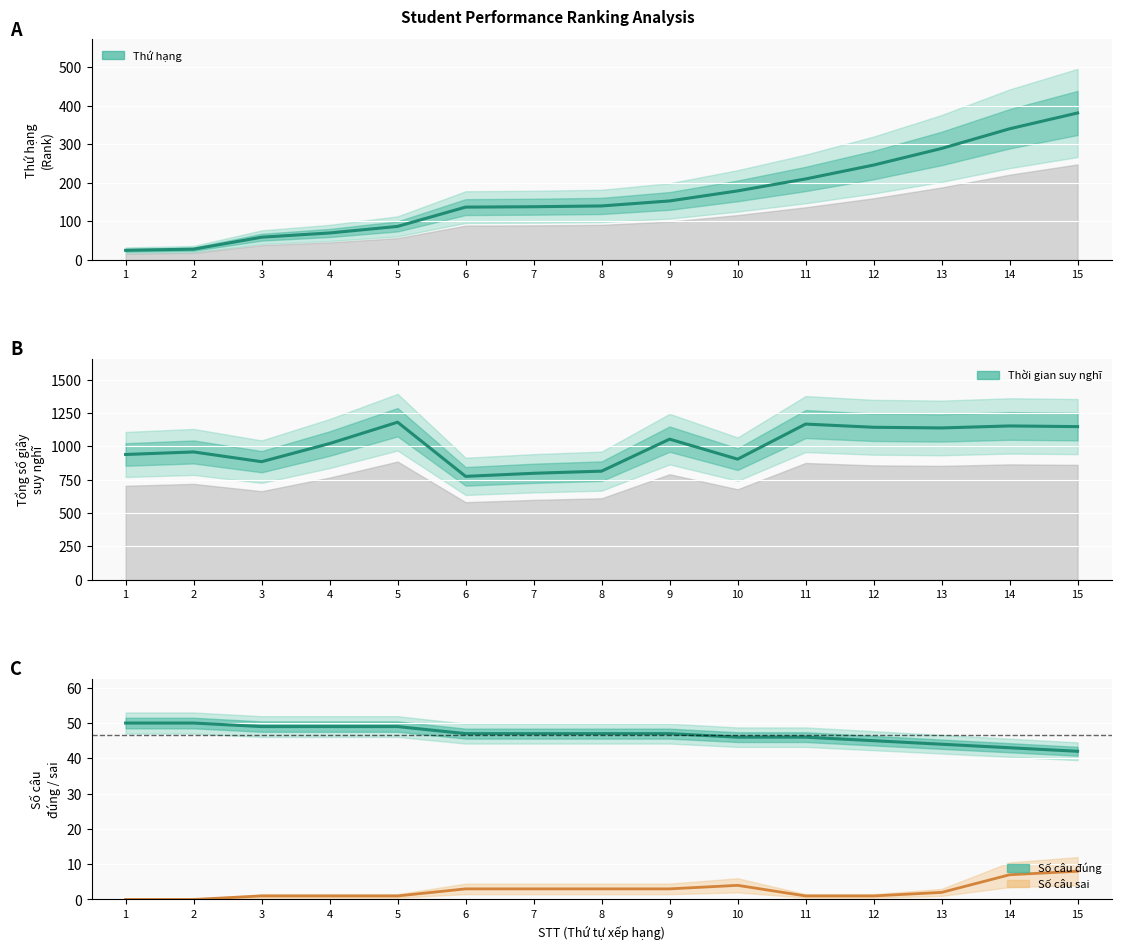

Reading left to right, list all the values displayed in this chart.

Thứ hạng: 25	28	59	70	87	137	138	140	153	179	210	246	289	340	381
Tổng số giây suy nghĩ: 939	958	885	1021	1181	775	798	814	1054	904	1167	1143	1138	1153	1148
Số câu đúng: 50	50	49	49	49	47	47	47	47	46	46	45	44	43	42
Số câu sai: 0	0	1	1	1	3	3	3	3	4	1	1	2	7	8